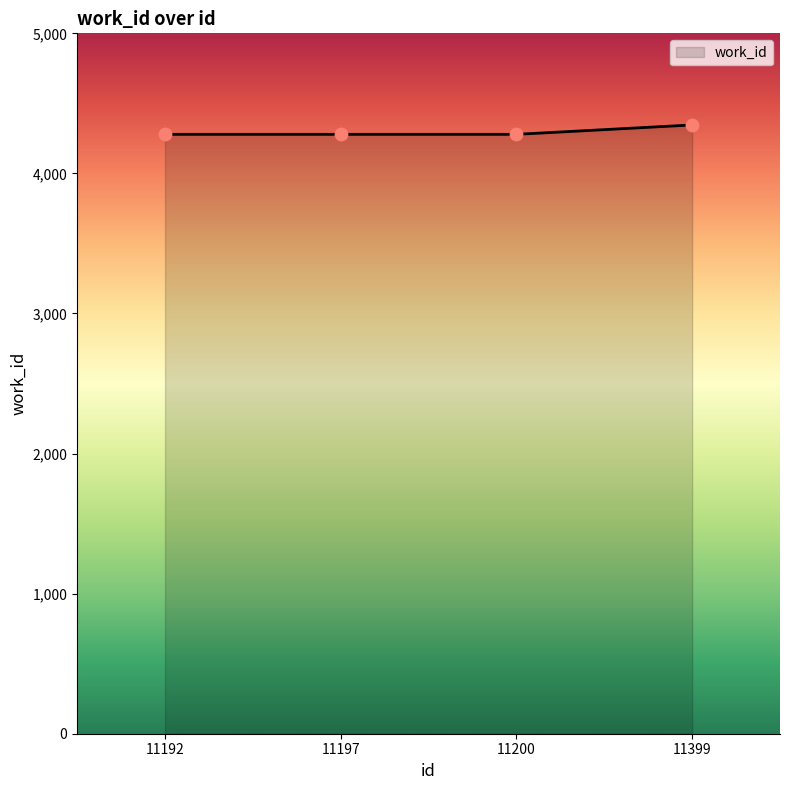

What is the change in value from 11197 to 11399?

+67